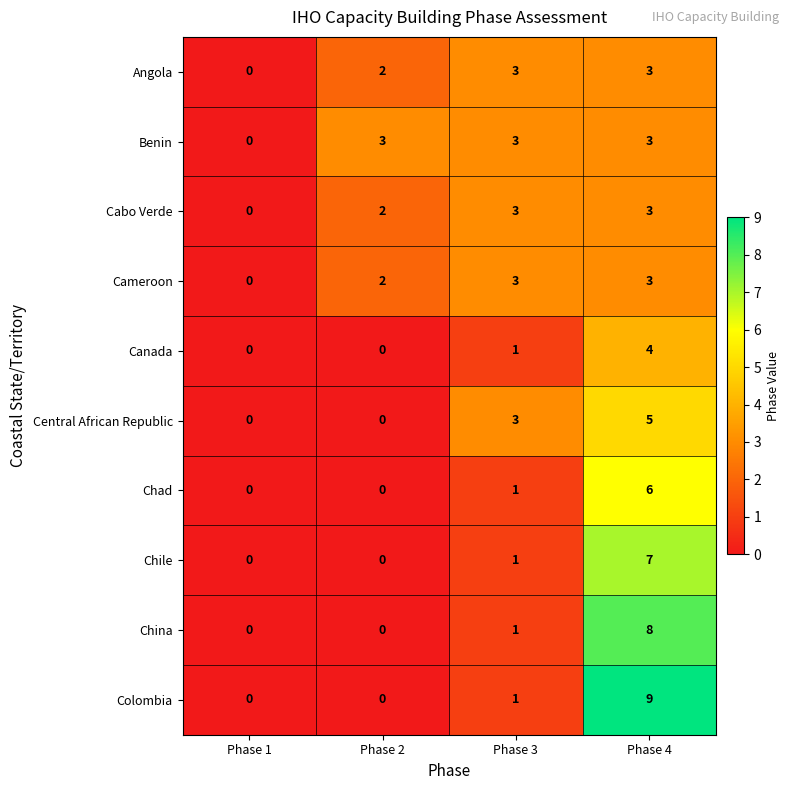

What is the greatest value displayed?

9